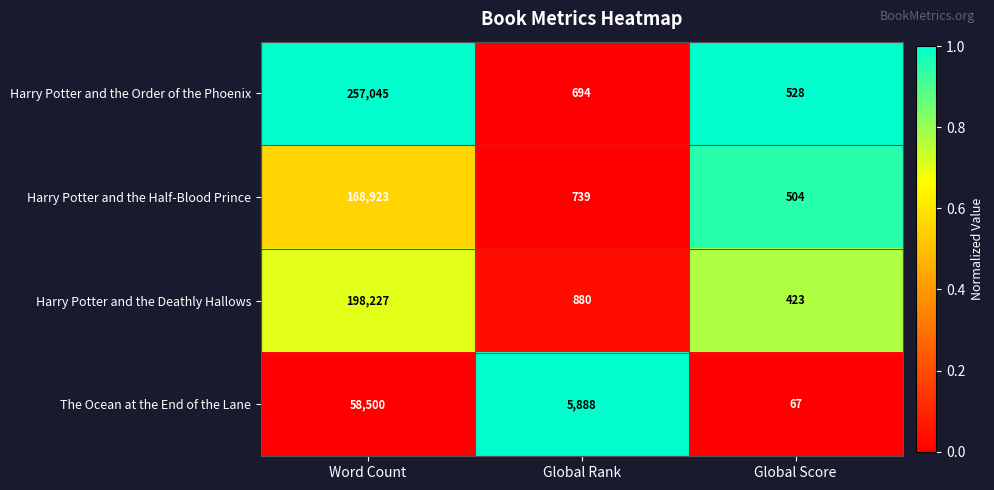

Rank the series by their maximum value, from highest to lowest.

Harry Potter and the Order of the Phoenix, Harry Potter and the Deathly Hallows, Harry Potter and the Half-Blood Prince, The Ocean at the End of the Lane